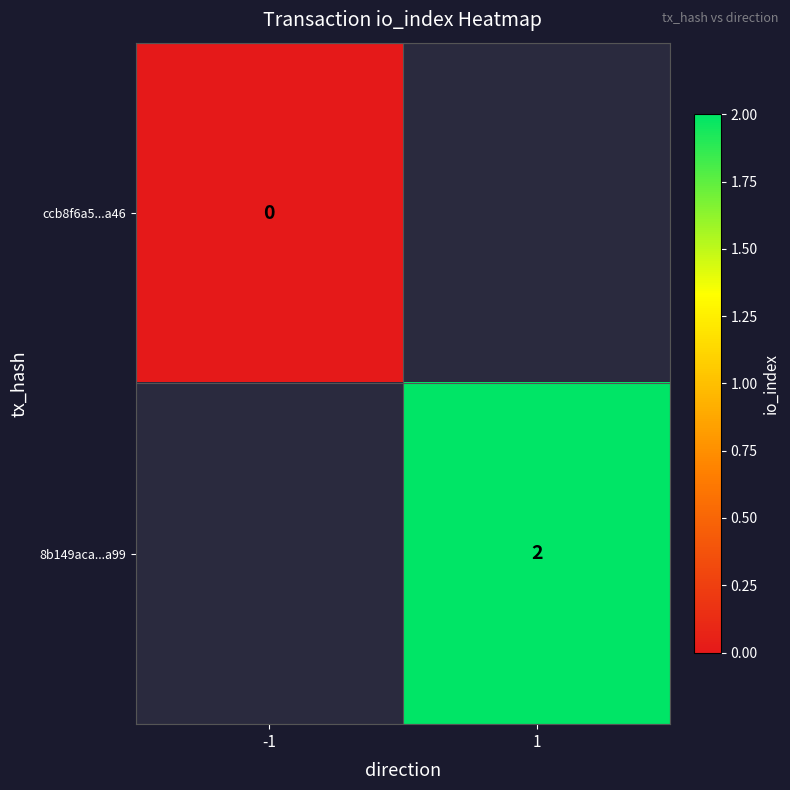

True or false: 8b149aca...a99 has a value of 3 at 1.

False